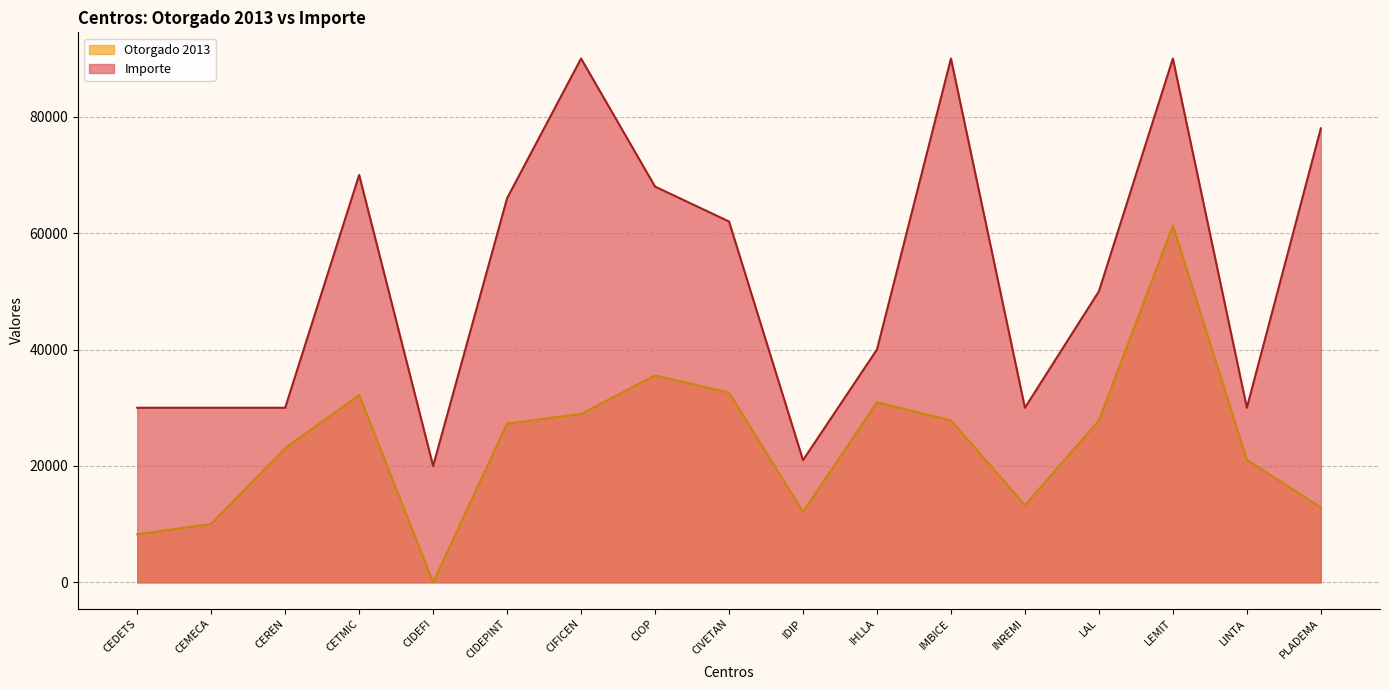

Between CEMECA and CETMIC, which is larger?

CETMIC